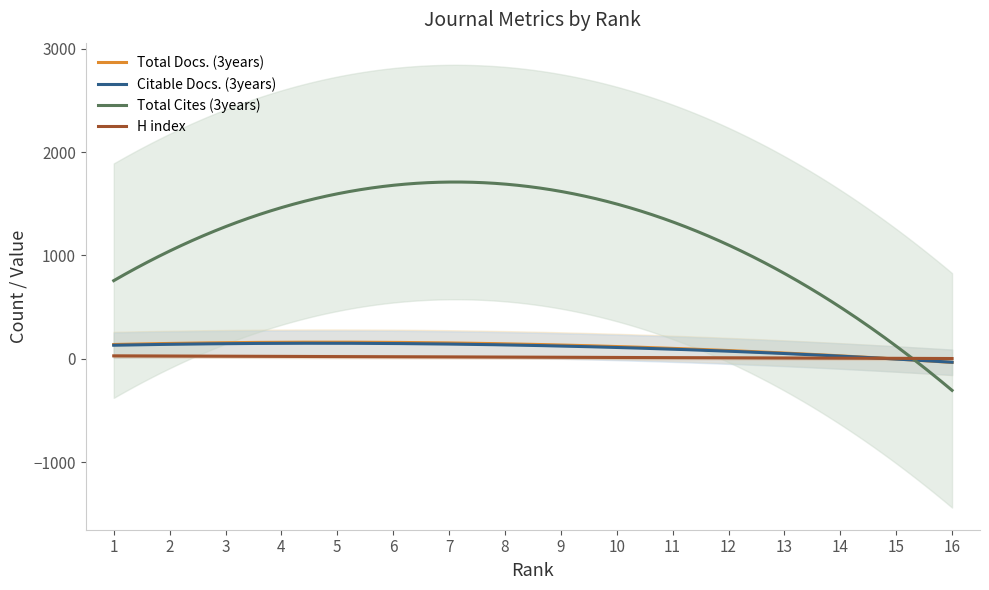

What is the difference between the maximum and minimum values in the Total Cites (3years) series?

2014.6